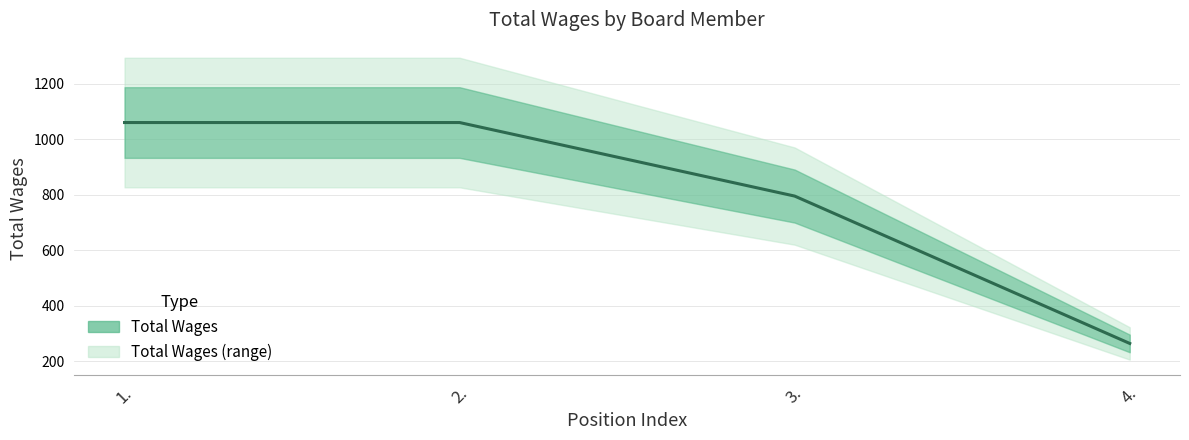

What is the greatest value displayed?

1061